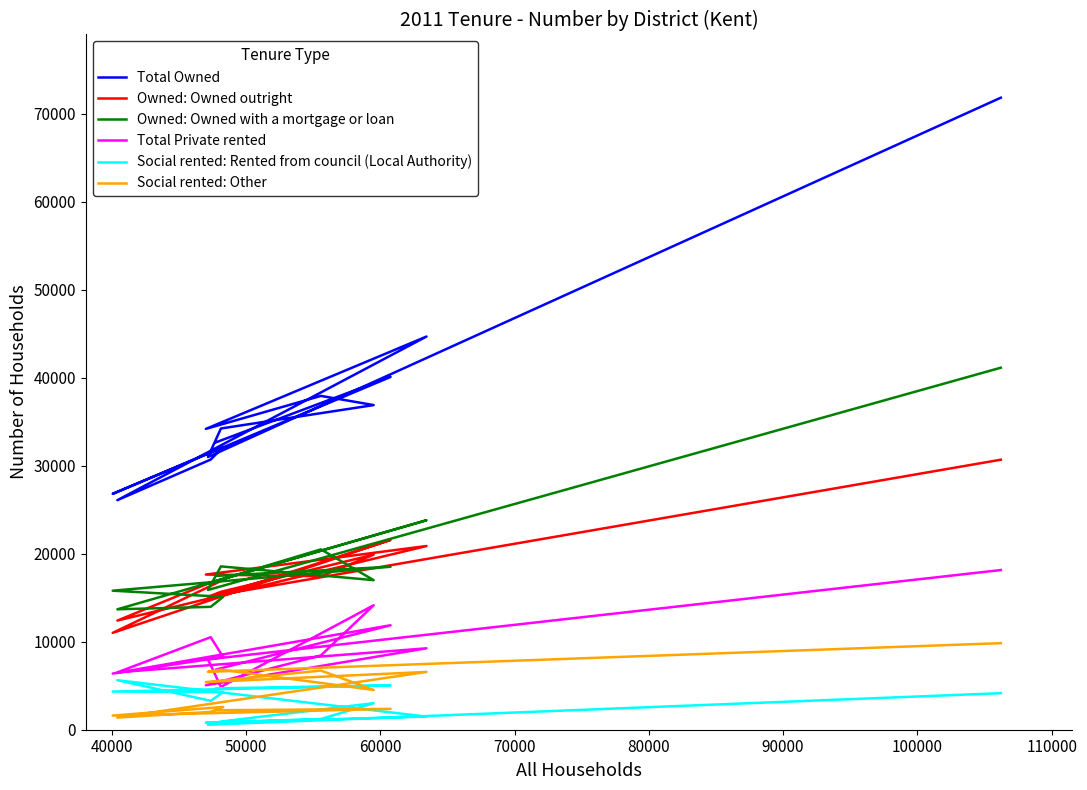

At which category does Owned: Owned with a mortgage or loan reach its first local peak?

40000